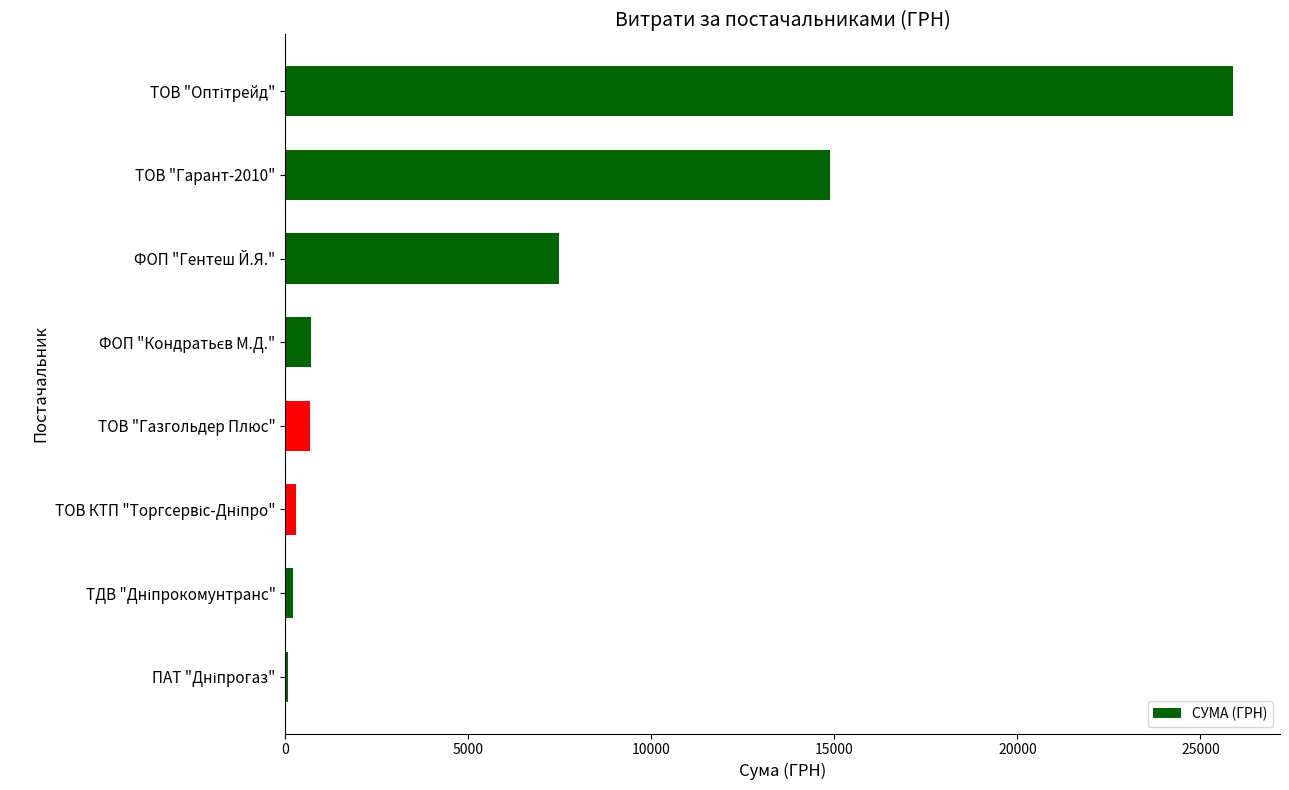

Where is the data nearest to the value 12977?

ТОВ "Гарант-2010"